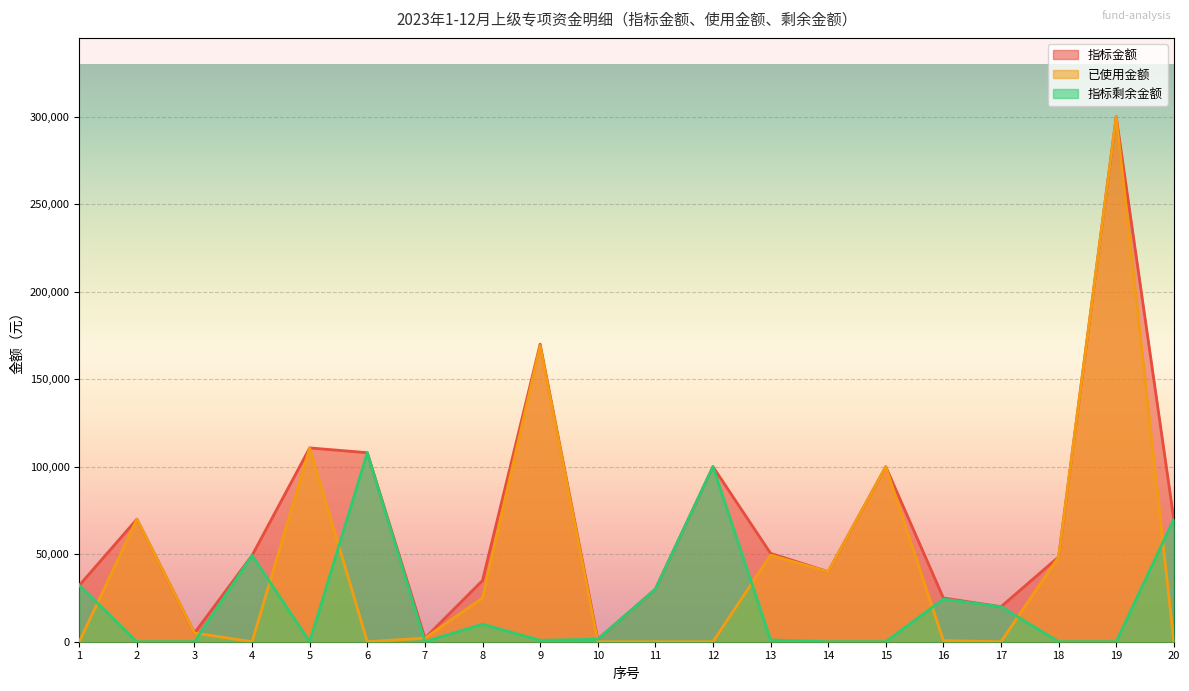

The 指标剩余金额 series shows 24340.0 at 16. True or false?

True